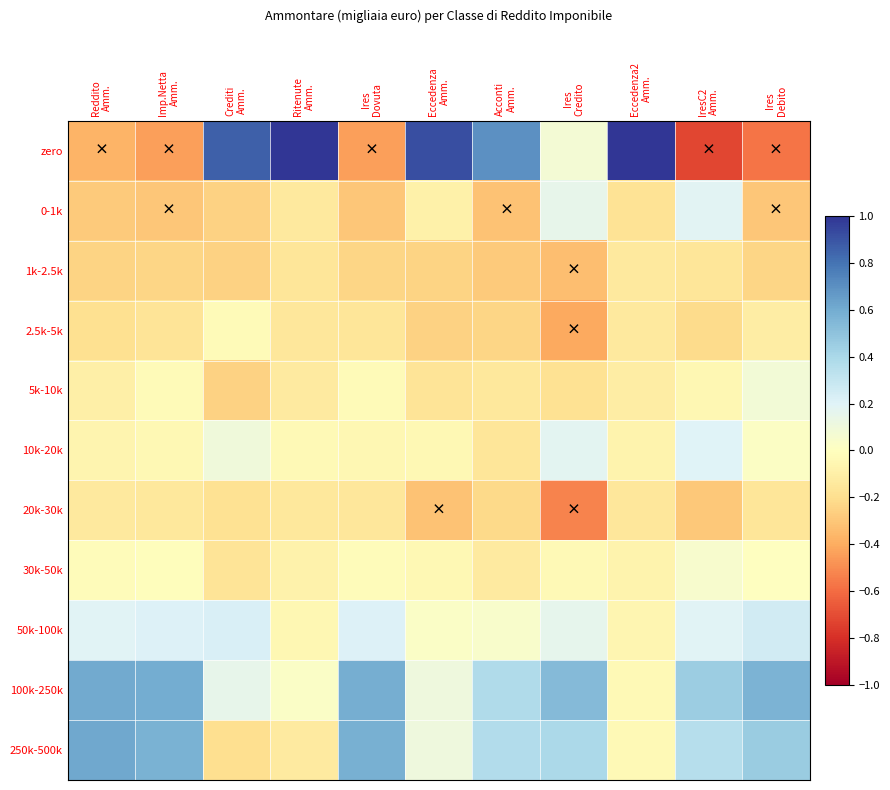

Reading left to right, extract all data points from this chart.

zero: Reddito
Amm.=-0.4	Imp.Netta
Amm.=-0.4	Crediti
Amm.=0.9	Ritenute
Amm.=1.0	Ires
Dovuta=-0.4	Eccedenza
Amm.=0.9	Acconti
Amm.=0.7	Ires
Credito=0.1	Eccedenza2
Amm.=1.0	IresC2
Amm.=-0.7	Ires
Debito=-0.6
0-1k: Reddito
Amm.=-0.3	Imp.Netta
Amm.=-0.3	Crediti
Amm.=-0.3	Ritenute
Amm.=-0.1	Ires
Dovuta=-0.3	Eccedenza
Amm.=-0.1	Acconti
Amm.=-0.3	Ires
Credito=0.2	Eccedenza2
Amm.=-0.2	IresC2
Amm.=0.2	Ires
Debito=-0.3
1k-2.5k: Reddito
Amm.=-0.2	Imp.Netta
Amm.=-0.2	Crediti
Amm.=-0.3	Ritenute
Amm.=-0.2	Ires
Dovuta=-0.2	Eccedenza
Amm.=-0.2	Acconti
Amm.=-0.3	Ires
Credito=-0.3	Eccedenza2
Amm.=-0.1	IresC2
Amm.=-0.2	Ires
Debito=-0.2
2.5k-5k: Reddito
Amm.=-0.2	Imp.Netta
Amm.=-0.2	Crediti
Amm.=-0.0	Ritenute
Amm.=-0.2	Ires
Dovuta=-0.2	Eccedenza
Amm.=-0.3	Acconti
Amm.=-0.2	Ires
Credito=-0.4	Eccedenza2
Amm.=-0.1	IresC2
Amm.=-0.2	Ires
Debito=-0.1
5k-10k: Reddito
Amm.=-0.1	Imp.Netta
Amm.=-0.0	Crediti
Amm.=-0.3	Ritenute
Amm.=-0.1	Ires
Dovuta=-0.0	Eccedenza
Amm.=-0.2	Acconti
Amm.=-0.1	Ires
Credito=-0.2	Eccedenza2
Amm.=-0.1	IresC2
Amm.=-0.1	Ires
Debito=0.1
10k-20k: Reddito
Amm.=-0.1	Imp.Netta
Amm.=-0.0	Crediti
Amm.=0.1	Ritenute
Amm.=-0.0	Ires
Dovuta=-0.0	Eccedenza
Amm.=-0.0	Acconti
Amm.=-0.2	Ires
Credito=0.2	Eccedenza2
Amm.=-0.1	IresC2
Amm.=0.2	Ires
Debito=0.0
20k-30k: Reddito
Amm.=-0.1	Imp.Netta
Amm.=-0.1	Crediti
Amm.=-0.2	Ritenute
Amm.=-0.1	Ires
Dovuta=-0.2	Eccedenza
Amm.=-0.3	Acconti
Amm.=-0.2	Ires
Credito=-0.5	Eccedenza2
Amm.=-0.2	IresC2
Amm.=-0.3	Ires
Debito=-0.2
30k-50k: Reddito
Amm.=-0.0	Imp.Netta
Amm.=-0.0	Crediti
Amm.=-0.2	Ritenute
Amm.=-0.1	Ires
Dovuta=-0.0	Eccedenza
Amm.=-0.0	Acconti
Amm.=-0.1	Ires
Credito=-0.0	Eccedenza2
Amm.=-0.1	IresC2
Amm.=0.1	Ires
Debito=0.0
50k-100k: Reddito
Amm.=0.2	Imp.Netta
Amm.=0.2	Crediti
Amm.=0.2	Ritenute
Amm.=-0.0	Ires
Dovuta=0.2	Eccedenza
Amm.=0.0	Acconti
Amm.=0.0	Ires
Credito=0.2	Eccedenza2
Amm.=-0.1	IresC2
Amm.=0.2	Ires
Debito=0.3
100k-250k: Reddito
Amm.=0.6	Imp.Netta
Amm.=0.6	Crediti
Amm.=0.2	Ritenute
Amm.=0.0	Ires
Dovuta=0.6	Eccedenza
Amm.=0.1	Acconti
Amm.=0.4	Ires
Credito=0.5	Eccedenza2
Amm.=-0.0	IresC2
Amm.=0.5	Ires
Debito=0.6
250k-500k: Reddito
Amm.=0.6	Imp.Netta
Amm.=0.6	Crediti
Amm.=-0.2	Ritenute
Amm.=-0.1	Ires
Dovuta=0.6	Eccedenza
Amm.=0.1	Acconti
Amm.=0.4	Ires
Credito=0.4	Eccedenza2
Amm.=-0.0	IresC2
Amm.=0.4	Ires
Debito=0.5